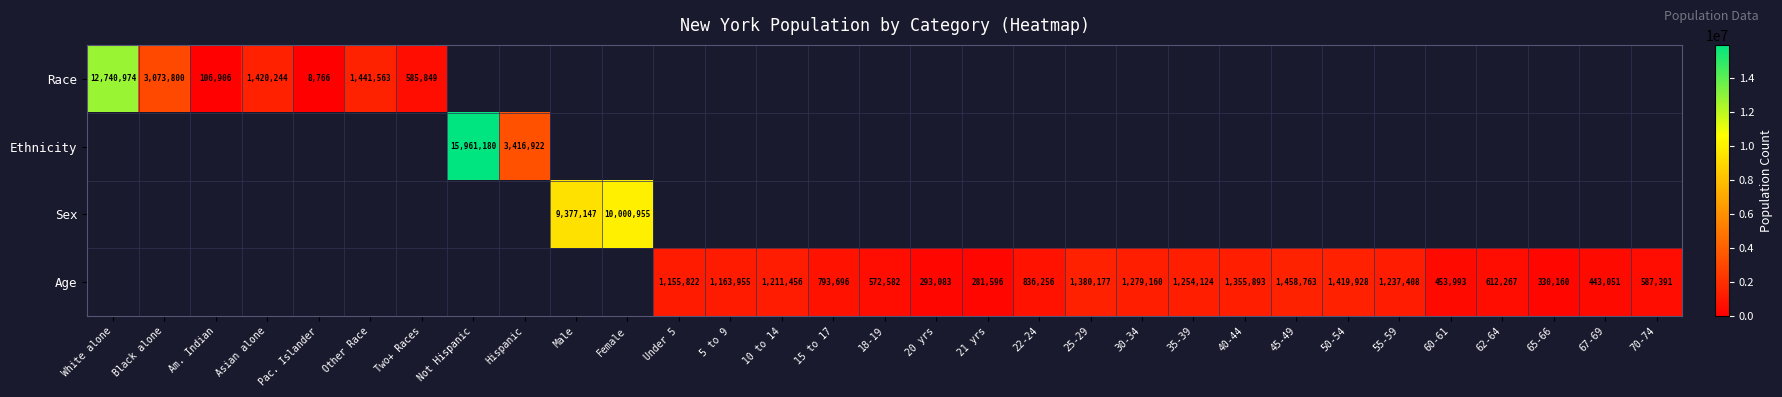

The Age series shows 354712 at 45-49. True or false?

False